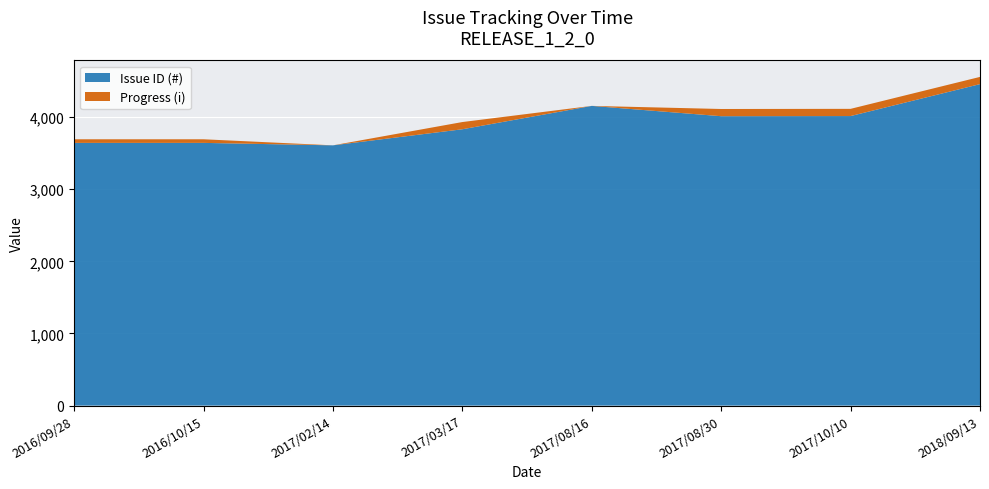

Reading left to right, extract all data points from this chart.

Issue ID (#): 3643	3643	3609	3832	4156	4013	4015	4458
Progress (i): 50	50	0	100	0	100	100	100